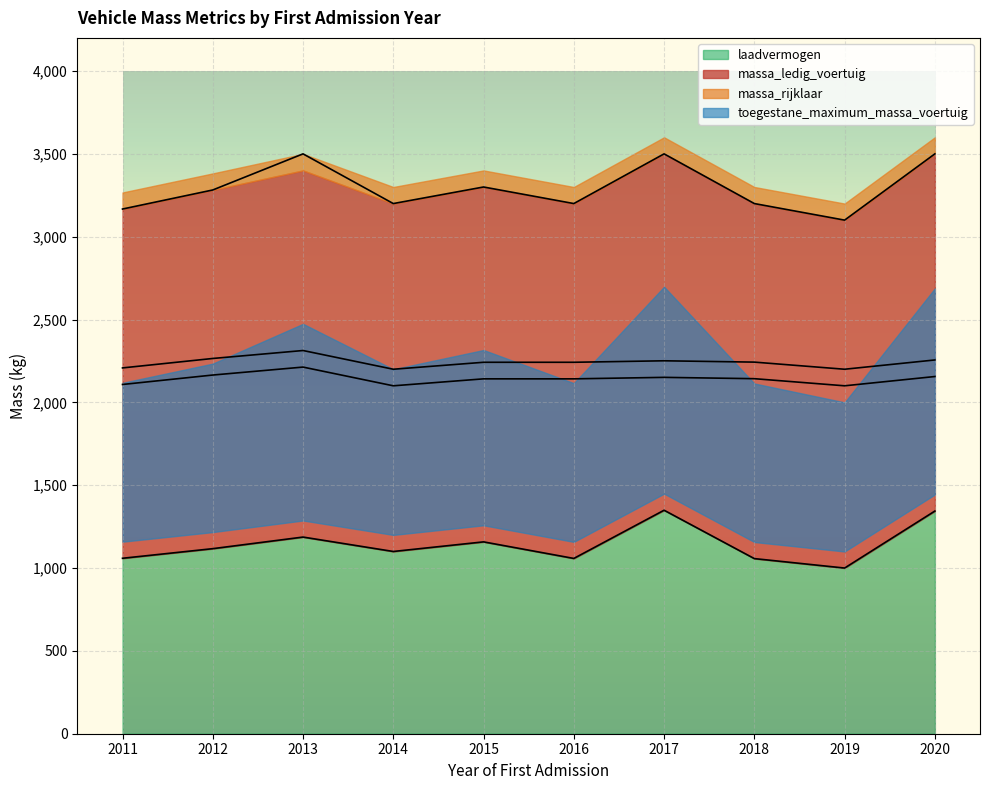

How many lines are shown in the chart?

4